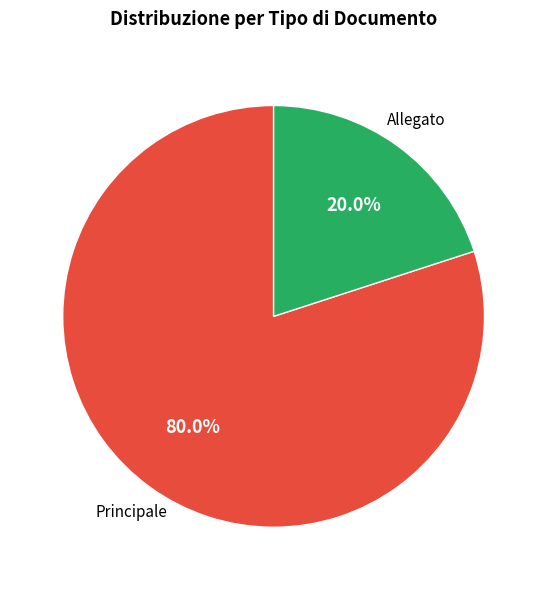

Which slice is the smallest?

Allegato